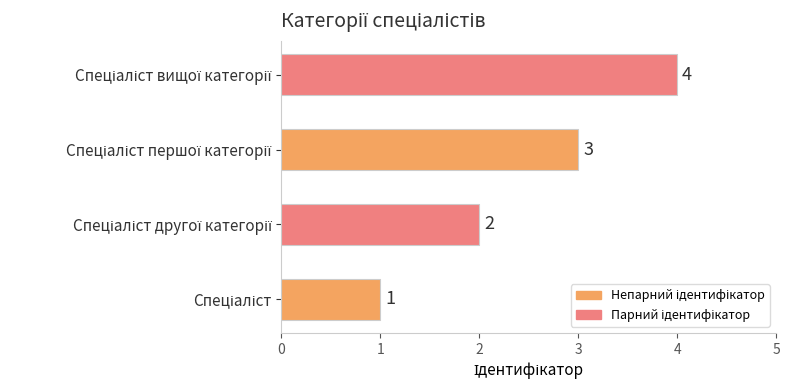

How many values are between 2 and 4?

3